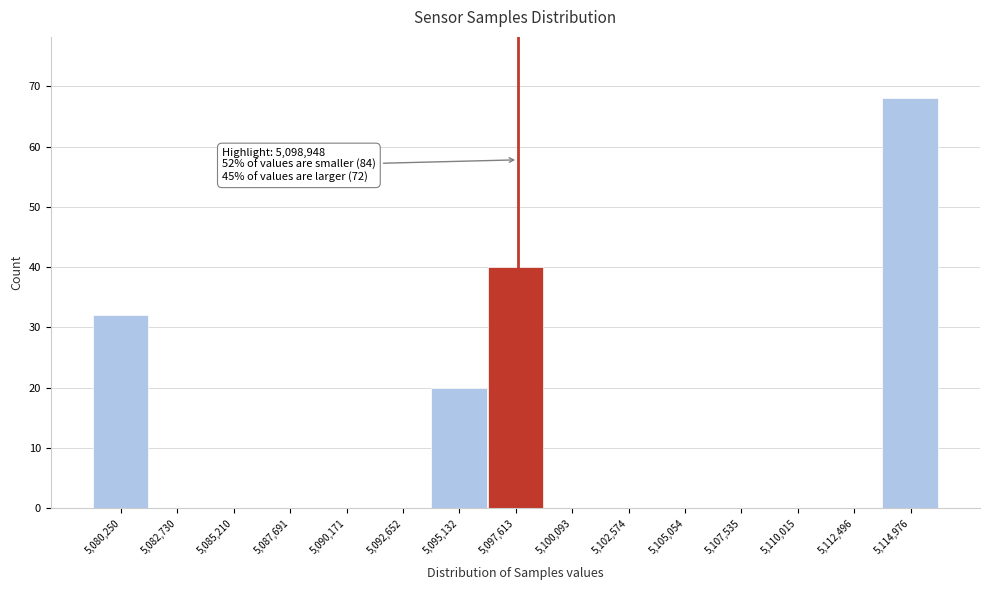

Reading left to right, what are all the values shown in this chart?

5,080,250=32	5,082,730=0	5,085,210=0	5,087,691=0	5,090,171=0	5,092,652=0	5,095,132=20	5,097,613=40	5,100,093=0	5,102,574=0	5,105,054=0	5,107,535=0	5,110,015=0	5,112,496=0	5,114,976=68